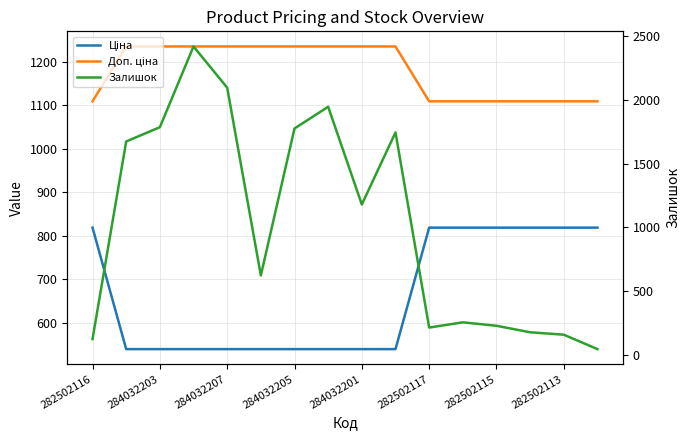

How many data points in Доп. ціна are less than 1235?

7